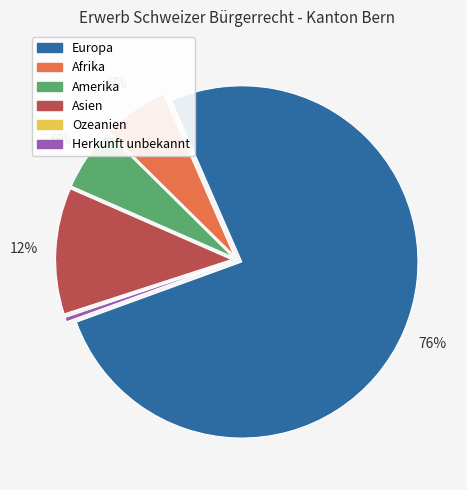

Which category accounts for the majority?

Europa